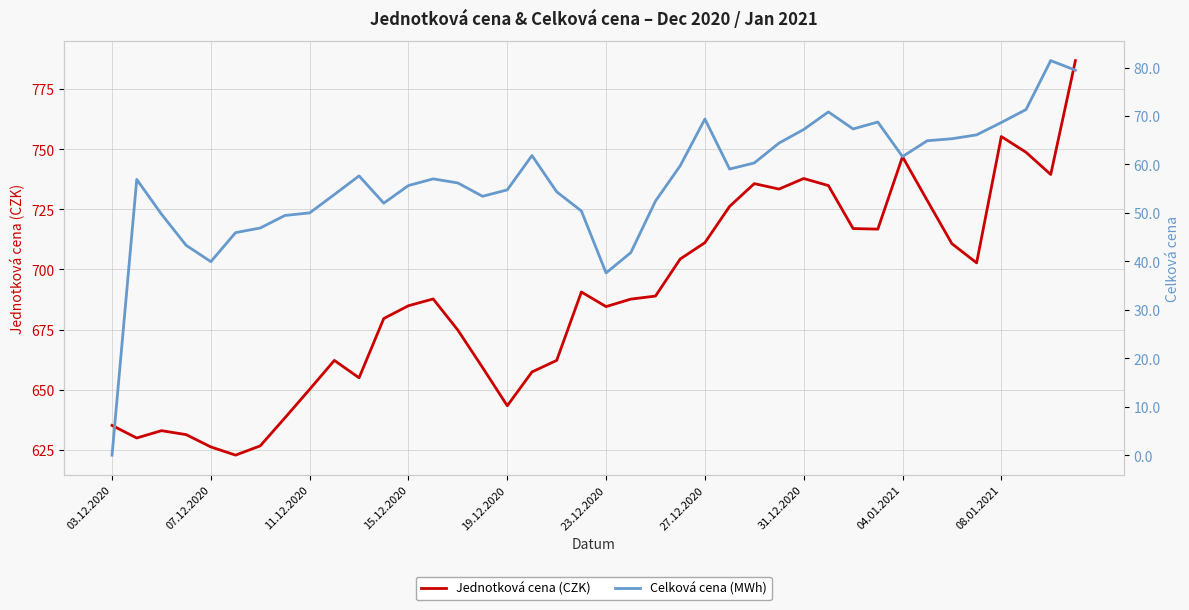

True or false: Celková cena (MWh) has a value of 75.6 at 18.

False